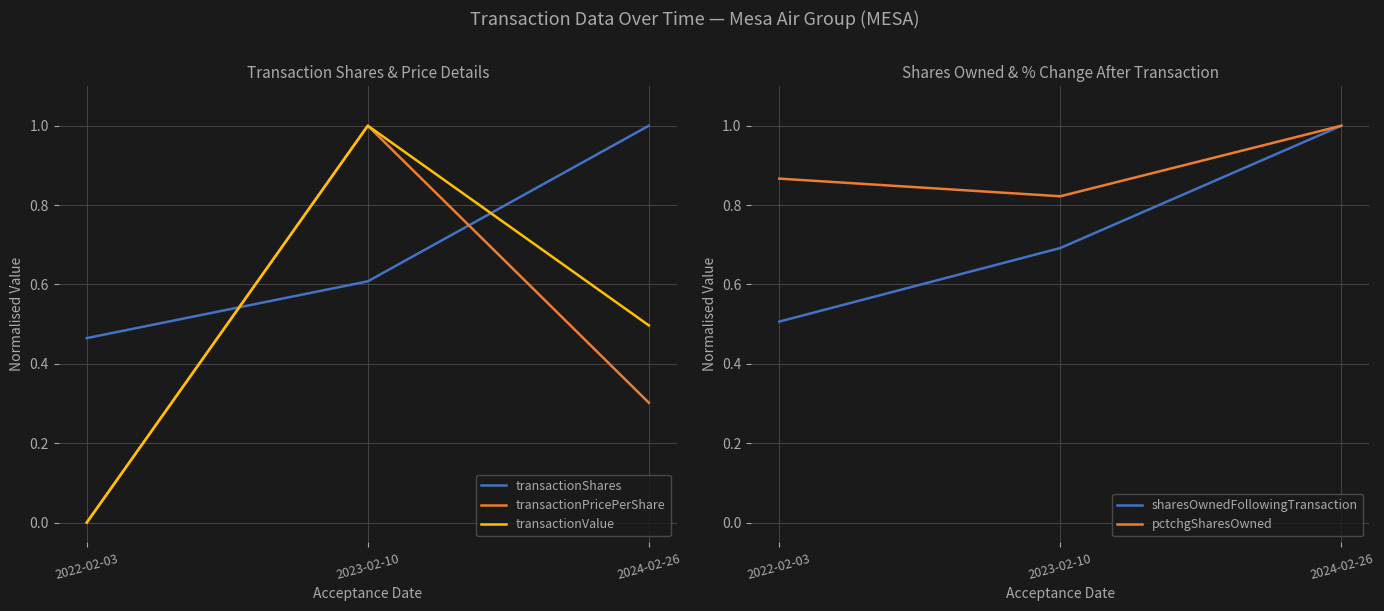

List the series in order of their peak value, lowest first.

transactionShares, transactionPricePerShare, transactionValue, sharesOwnedFollowingTransaction, pctchgSharesOwned